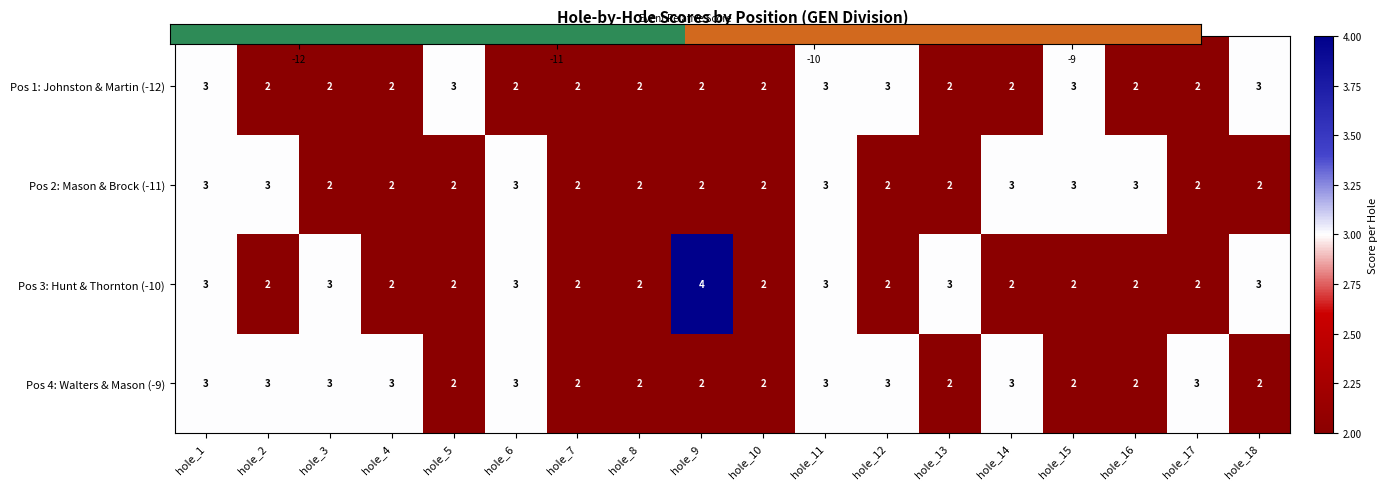

Which series has the largest total across all categories?

Pos 4: Walters & Mason (-9)